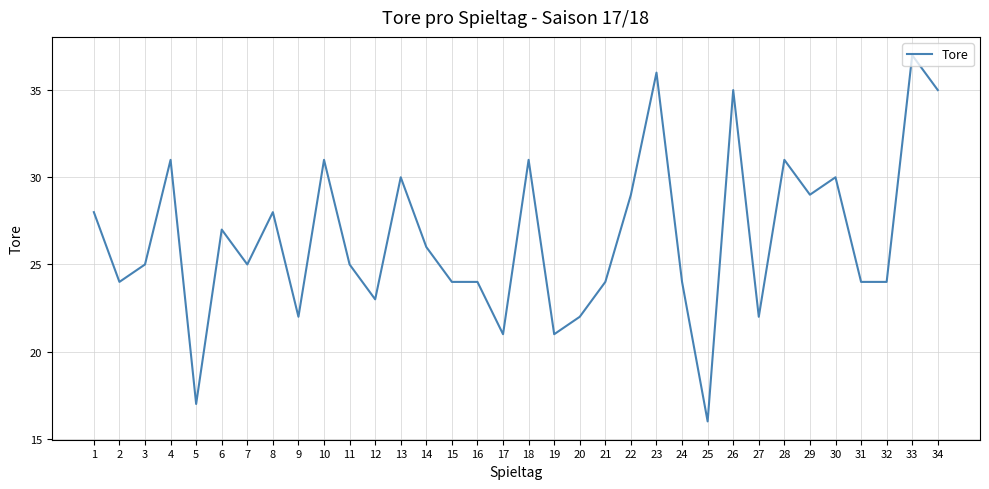

What is the difference between the maximum and minimum values?

21